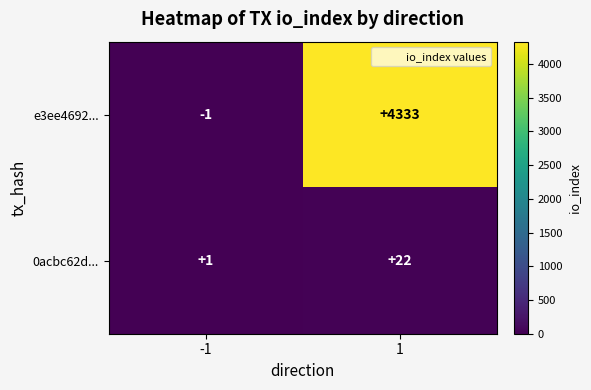

Rank the series at 1 from lowest to highest value.

0acbc62d..., e3ee4692...